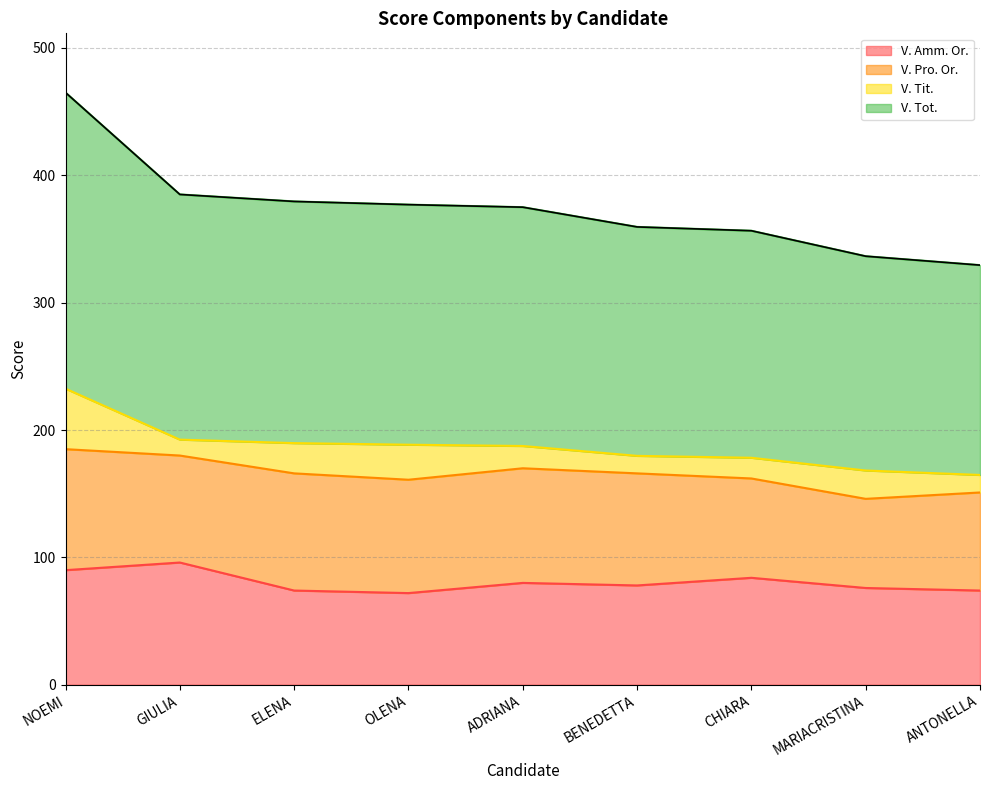

True or false: V. Tot. has a value of 293.4 at ANTONELLA.

False